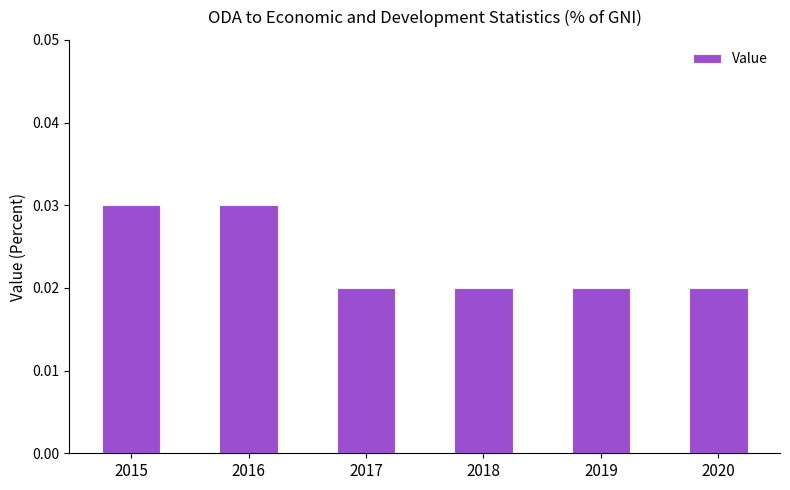

How many data points does each series have?

6